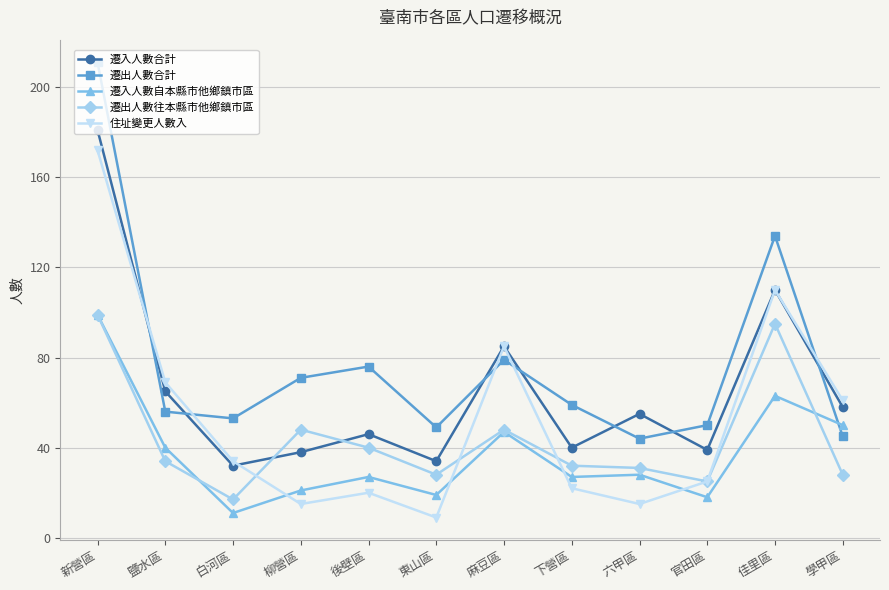

True or false: 遷入人數自本縣市他鄉鎮市區 has more than 1 interior local peaks.

True